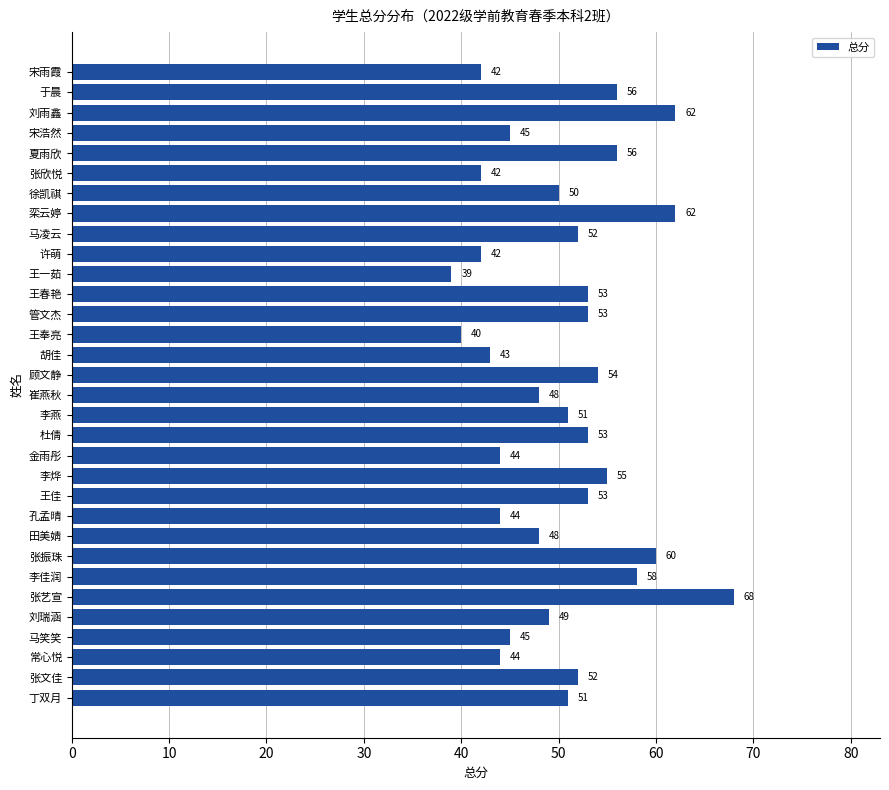

Are the bars horizontal?

Yes